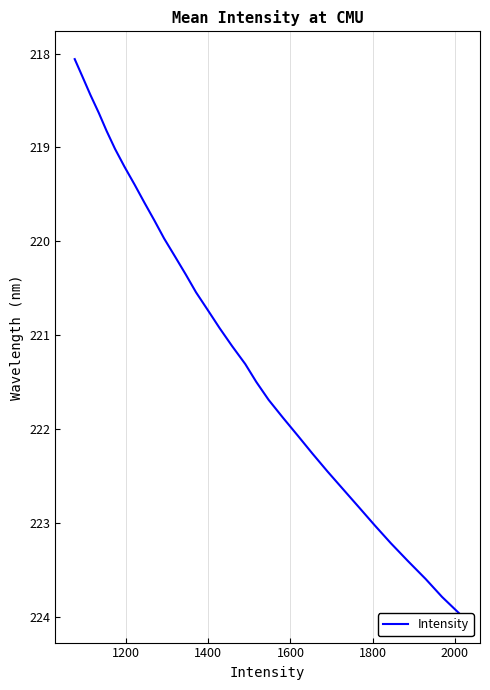

How many lines are shown in the chart?

1